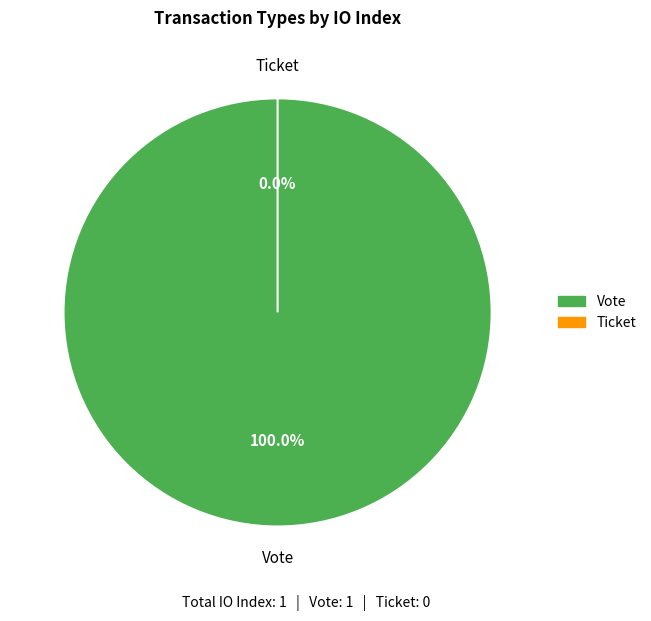

Count the number of slices in the pie.

2